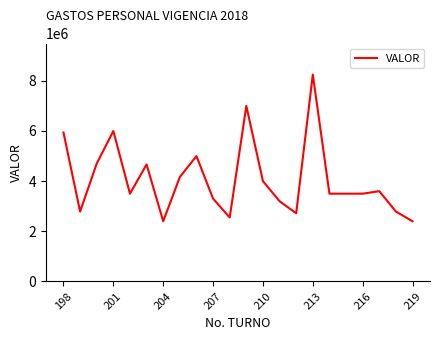

What is the smallest value displayed?

2400000.0